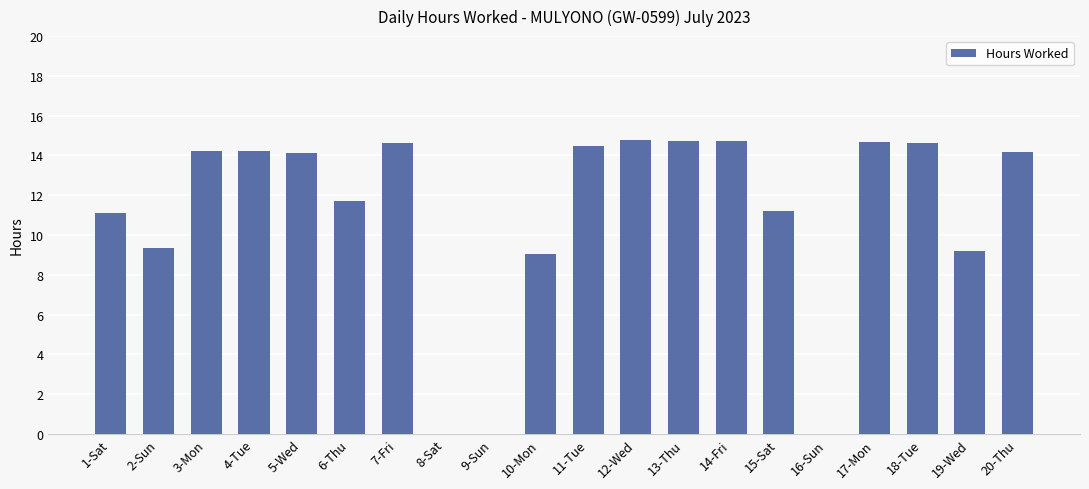

What is the sum of all values?

220.9